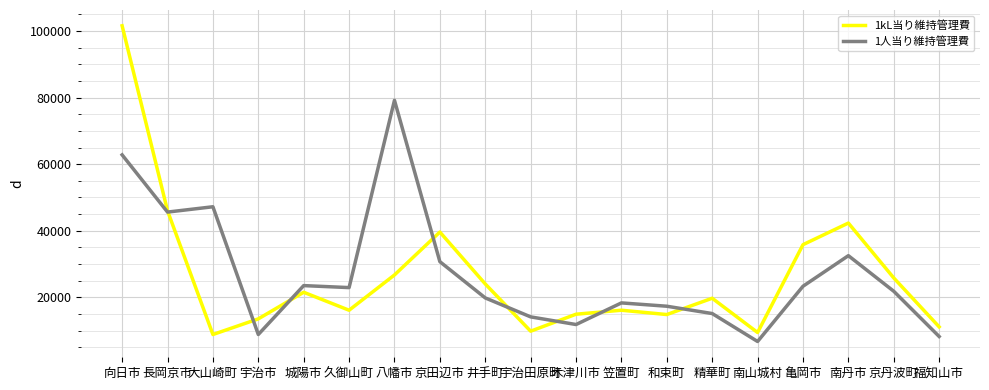

Does the chart have visible grid lines?

Yes